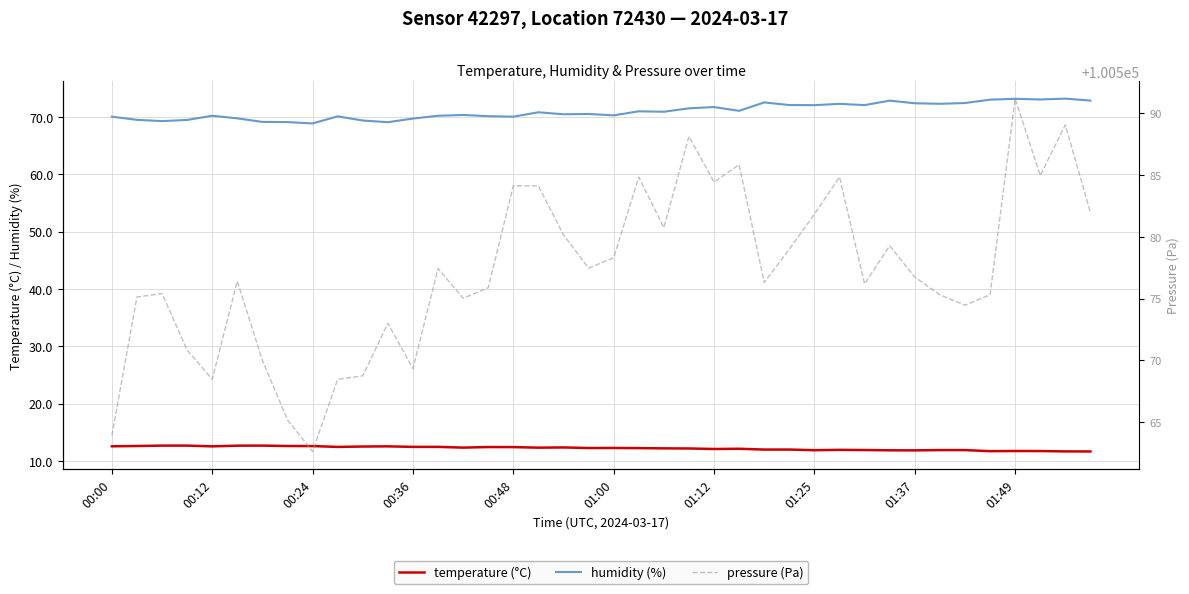

True or false: temperature (°C) has a value of 5.2 at 01:37.

False